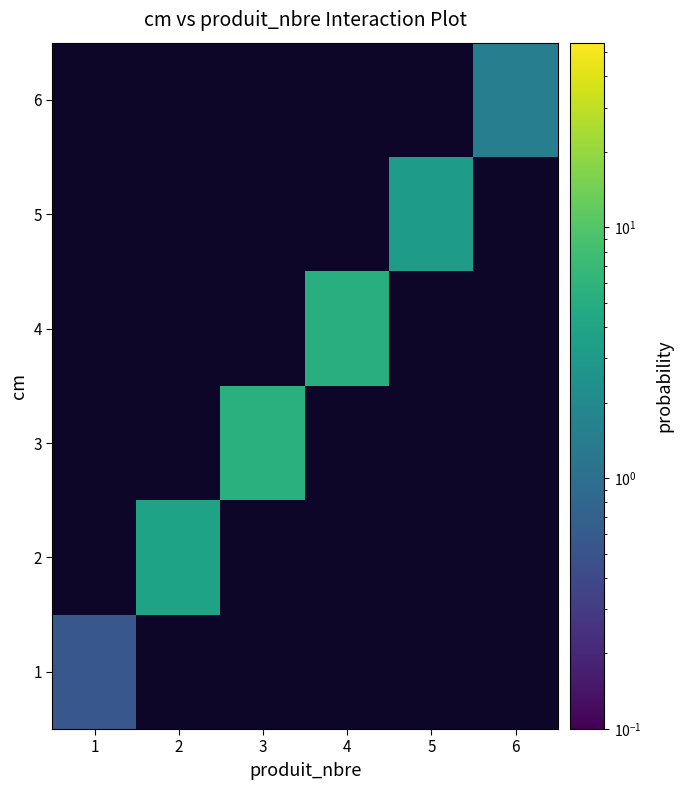

Where does the 4 series first go above 5?

4